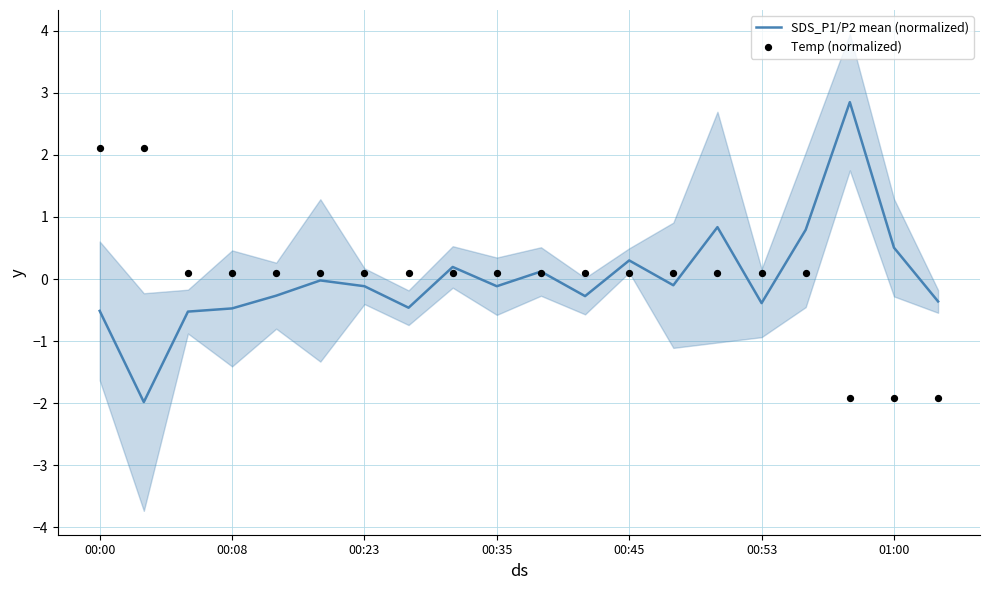

Which series has the largest Y range (max minus min)?

SDS_P1/P2 mean (normalized)